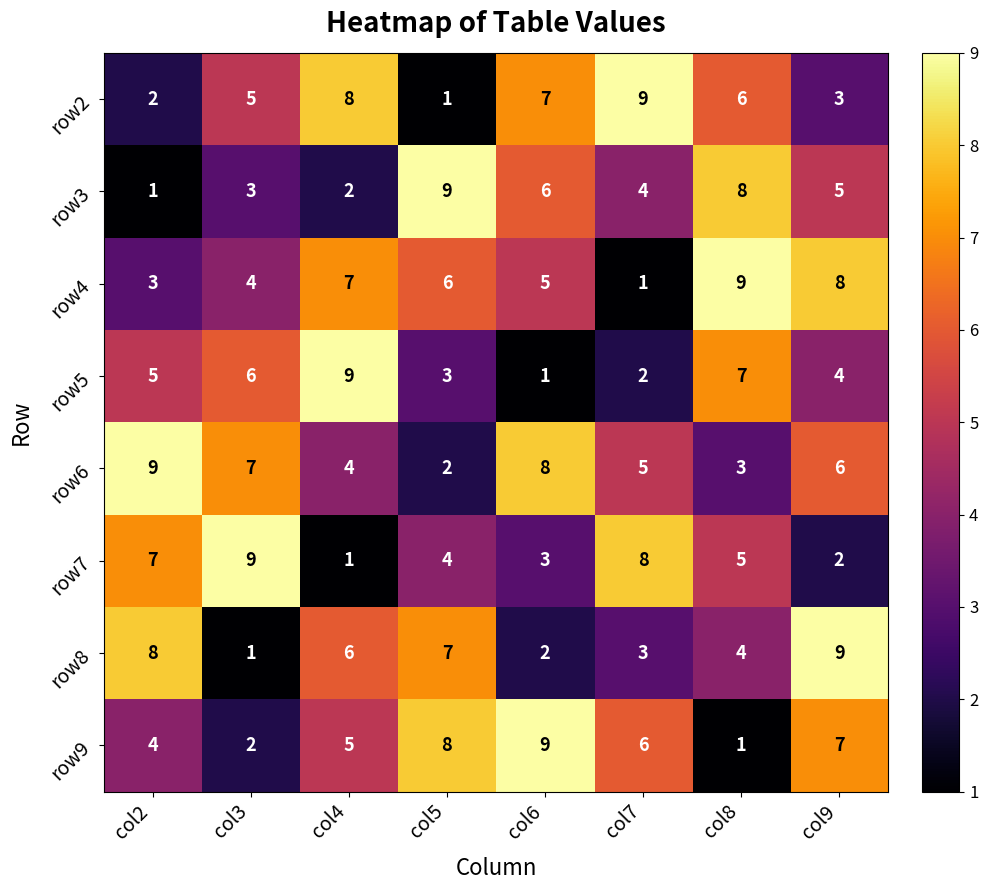

Which series has the largest total across all categories?

row6